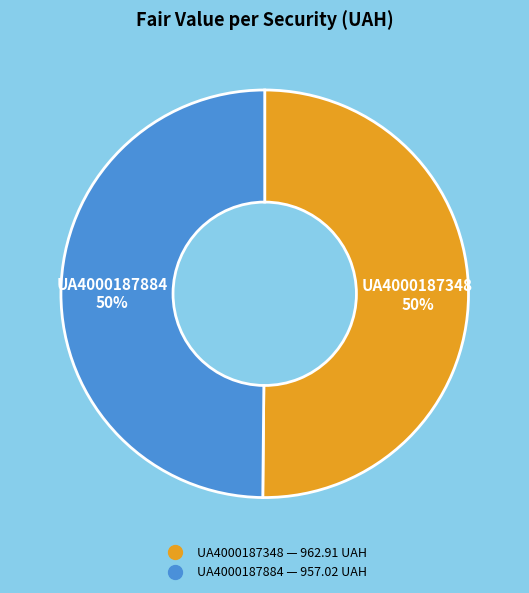

Is the sum of UA4000187348 and UA4000187884 greater than half?

Yes